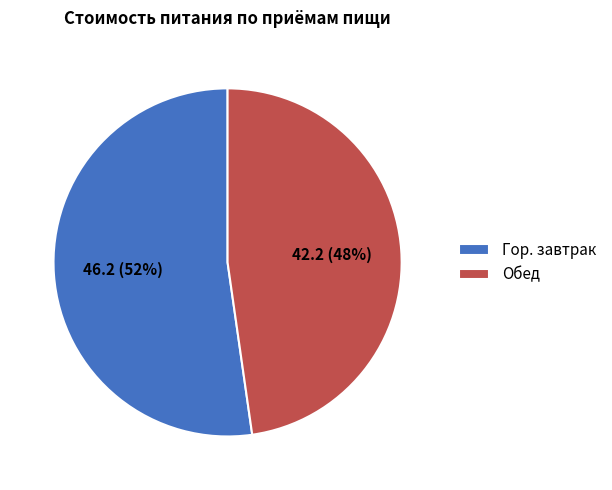

To the nearest percent, what percentage of the pie is Обед?

48%